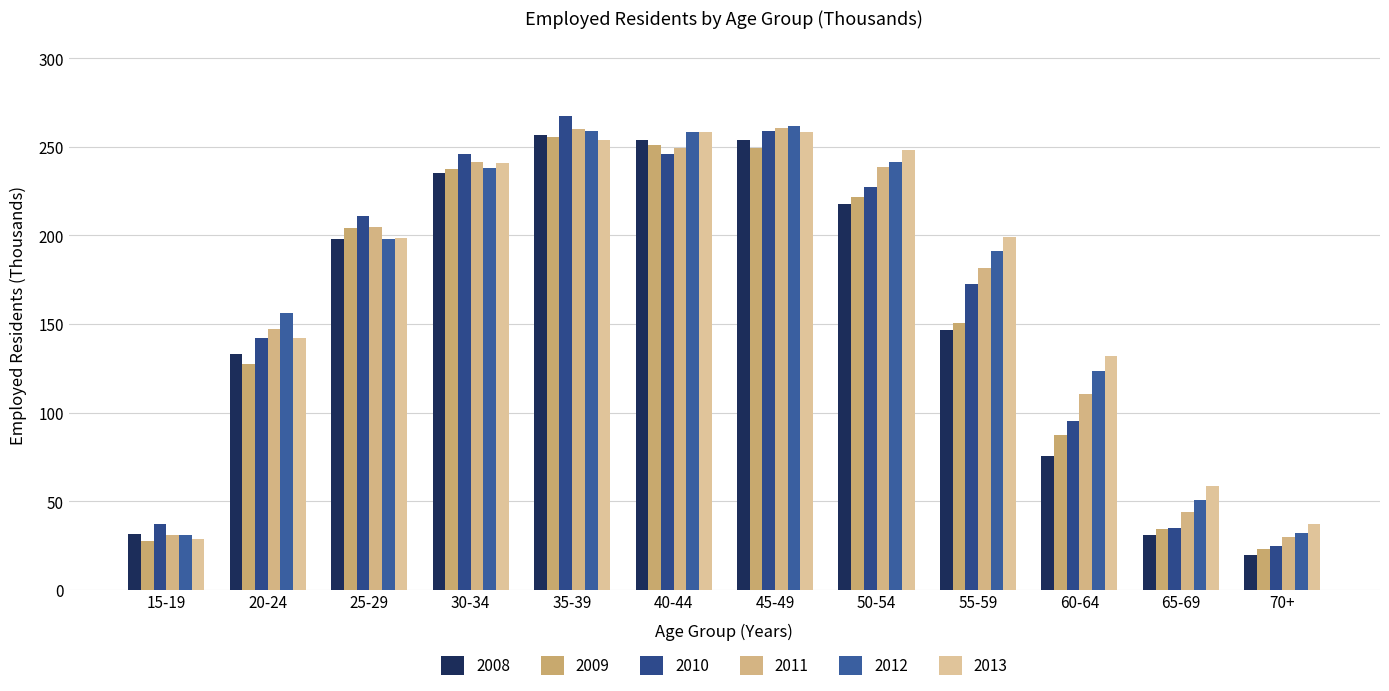

At how many categories does at least one series exceed 265?

1